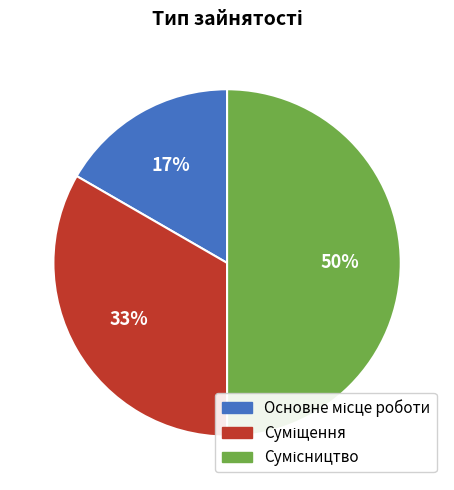

To the nearest percent, what is the difference between the largest and smallest slice percentages?

33%